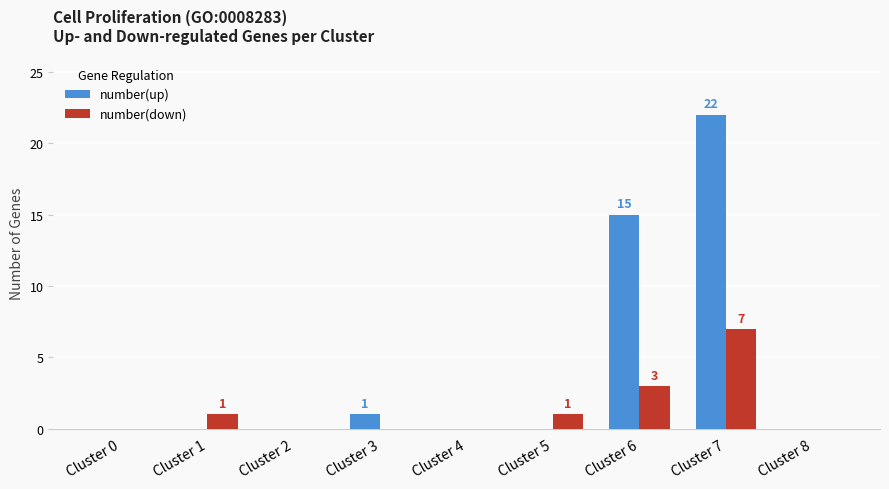

Reading right to left, transcribe all the data shown in this chart.

number(up): Cluster 8=0	Cluster 7=22	Cluster 6=15	Cluster 5=0	Cluster 4=0	Cluster 3=1	Cluster 2=0	Cluster 1=0	Cluster 0=0
number(down): Cluster 8=0	Cluster 7=7	Cluster 6=3	Cluster 5=1	Cluster 4=0	Cluster 3=0	Cluster 2=0	Cluster 1=1	Cluster 0=0